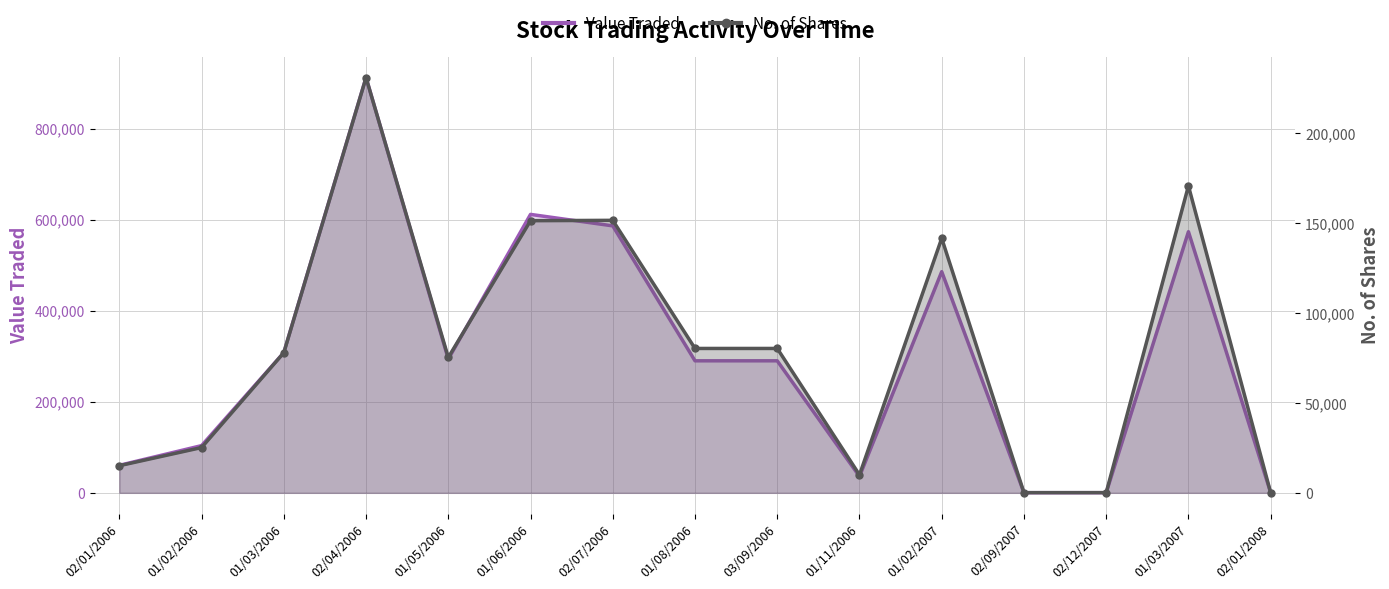

List the series in order of their overall mean, lowest first.

No. of Shares, Value Traded